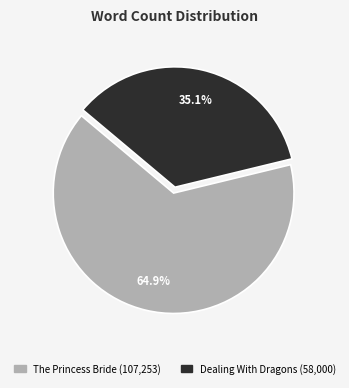

Is it true that Dealing With Dragons is 35% of the pie?

True